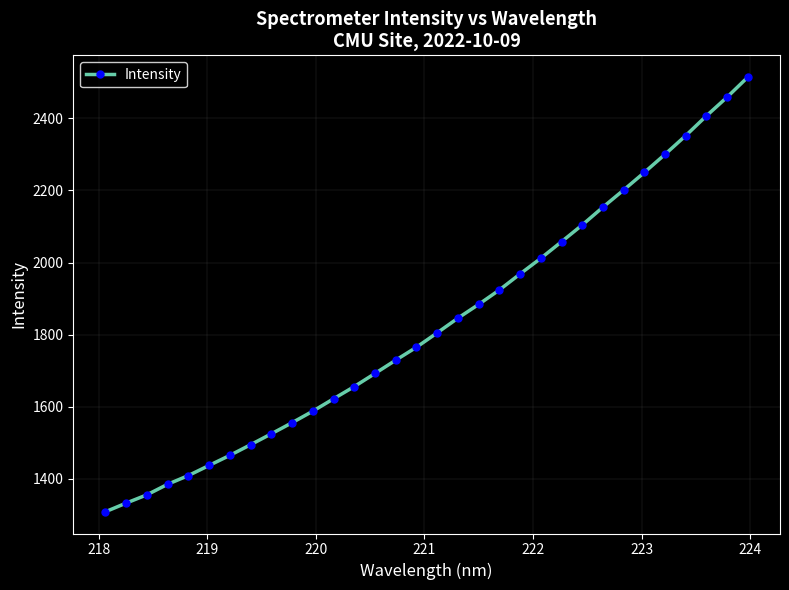

What is the smallest value displayed?

1308.8